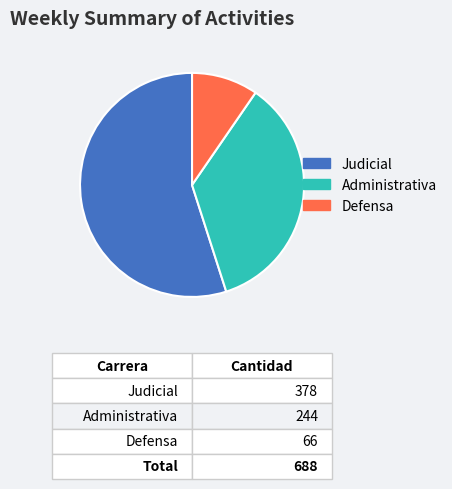

How many slices are in this pie chart?

3